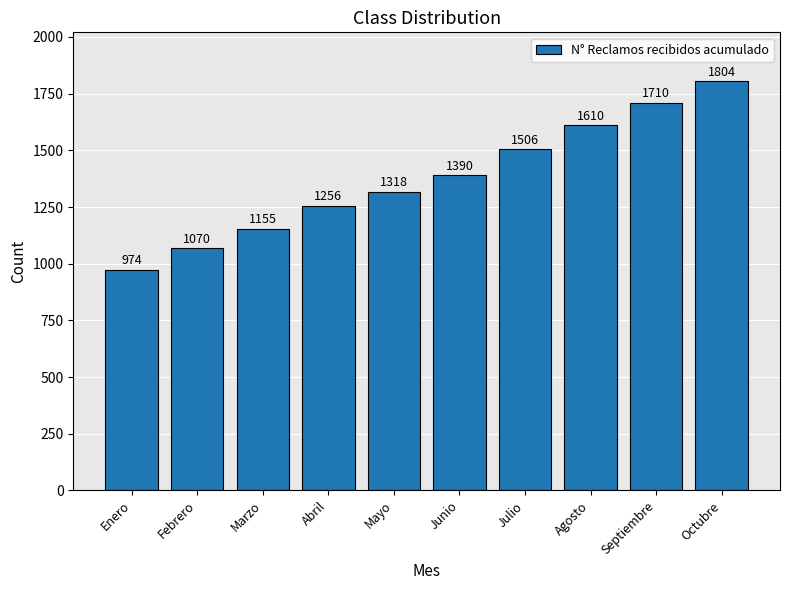

Reading left to right, list all the values displayed in this chart.

Enero=974	Febrero=1070	Marzo=1155	Abril=1256	Mayo=1318	Junio=1390	Julio=1506	Agosto=1610	Septiembre=1710	Octubre=1804